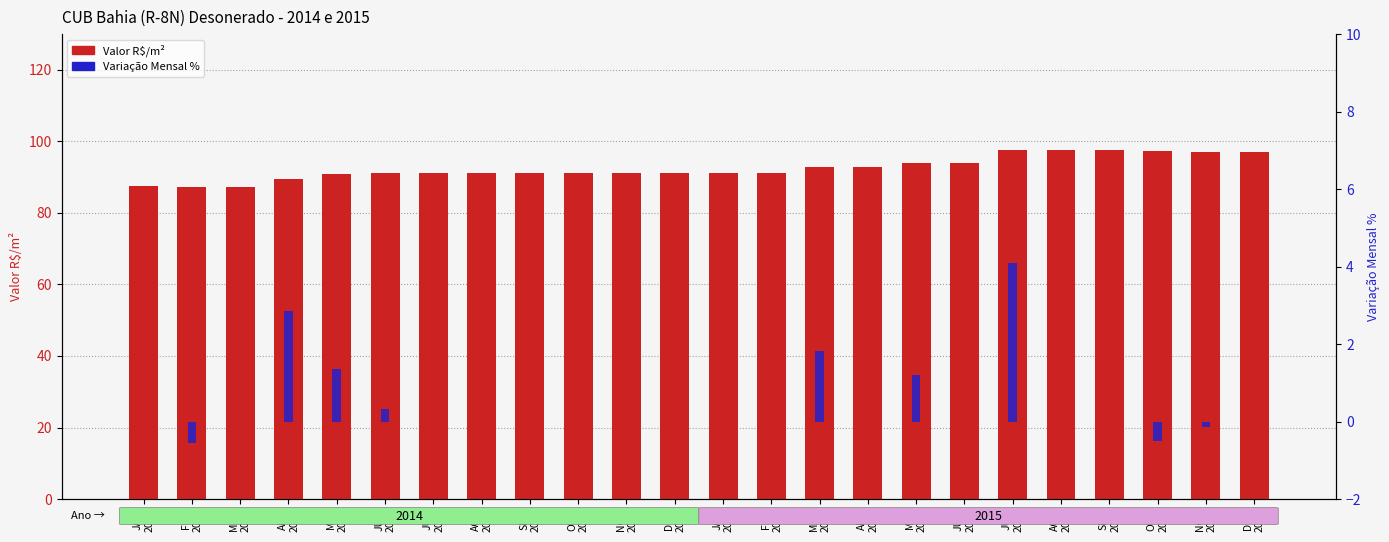

The Variação Mensal % series shows 0.8 at ABR
2014. True or false?

False